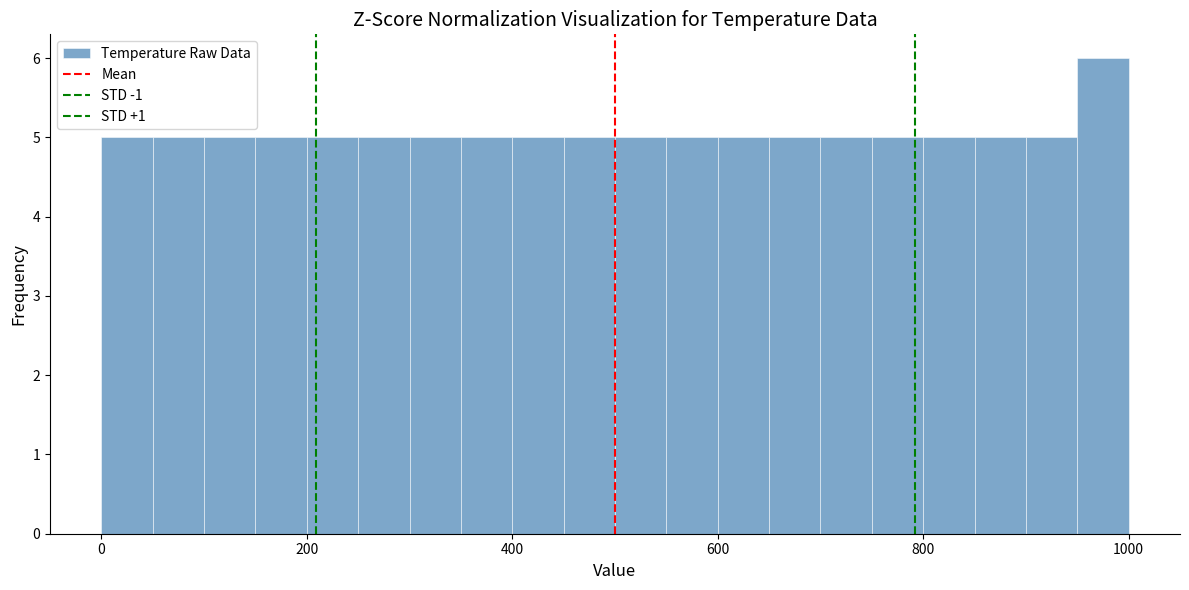

Read against the x-axis, roughly where is the centre of the tallest bar?

980